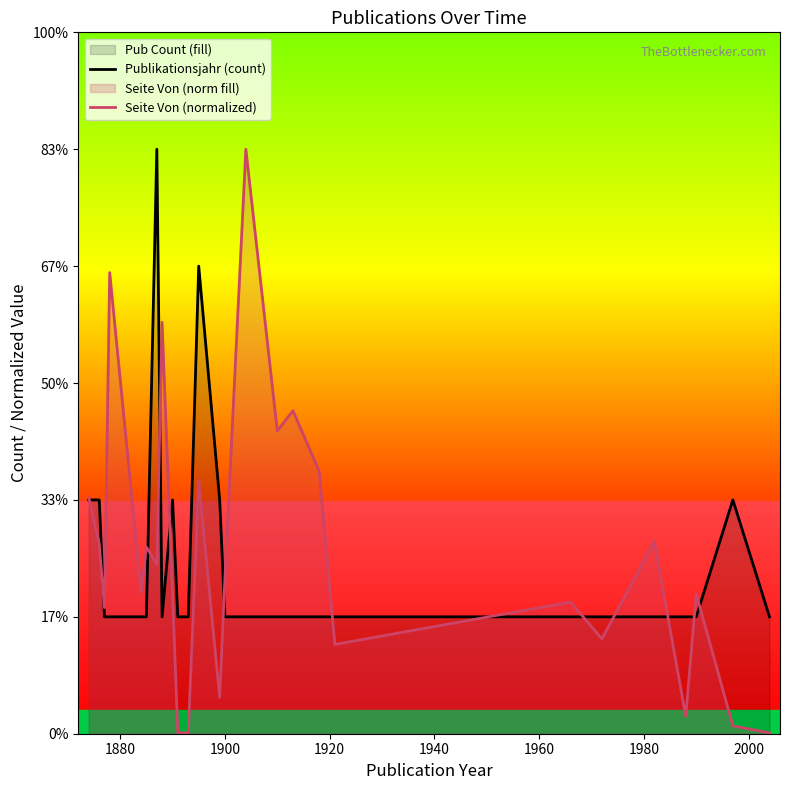

How many lines are shown in the chart?

2